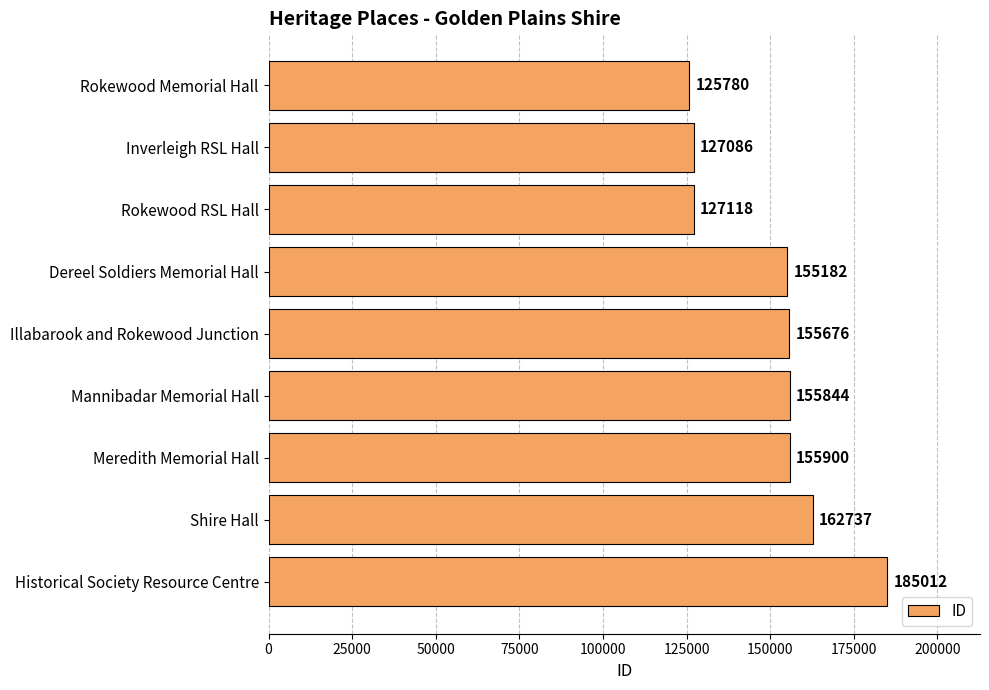

What is the difference between the values at Historical Society Resource Centre and Illabarook and Rokewood Junction?

29336